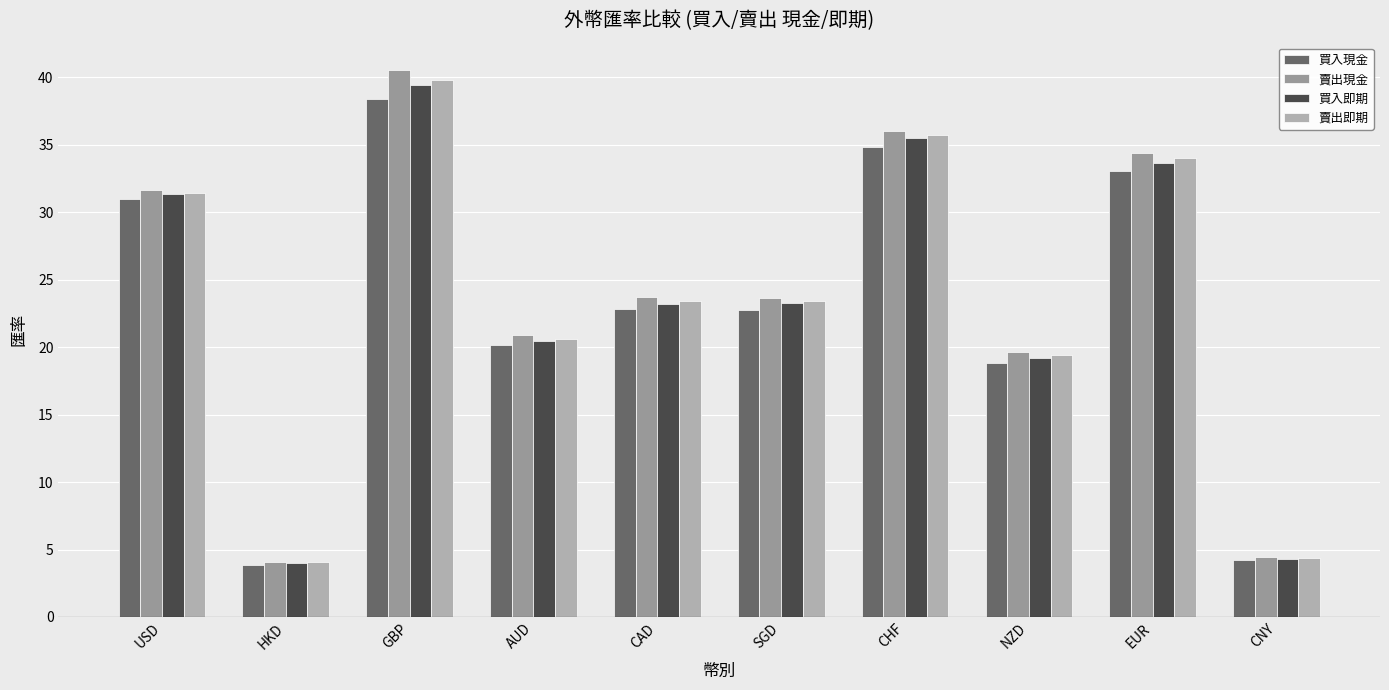

What is the difference between the highest and lowest values at NZD?

0.9